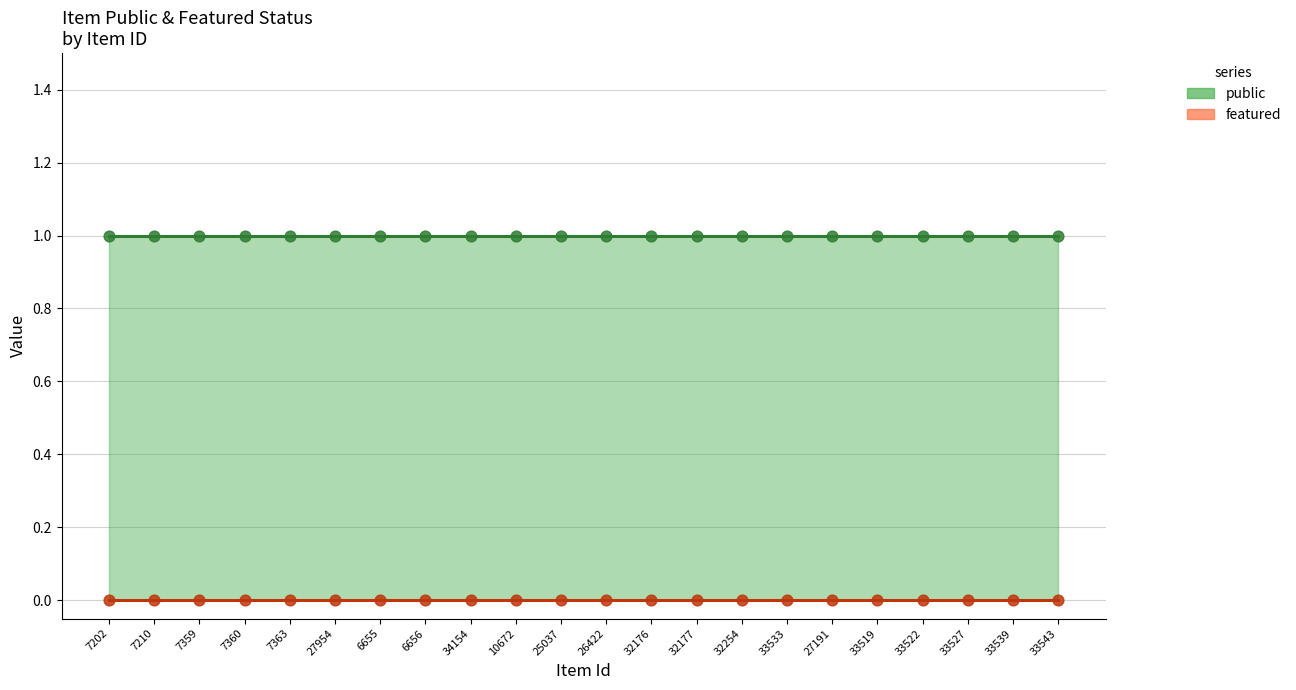

Which series has the widest spread of Y values?

public